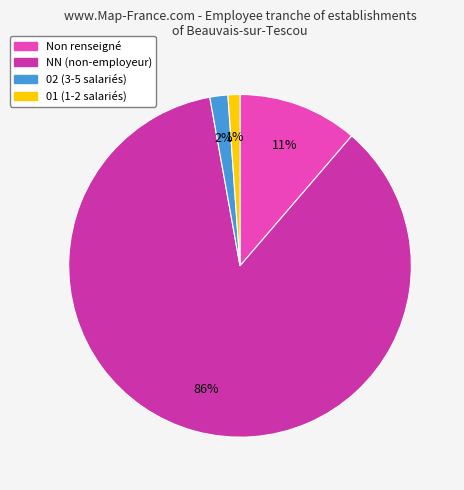

Count the number of slices in the pie.

4